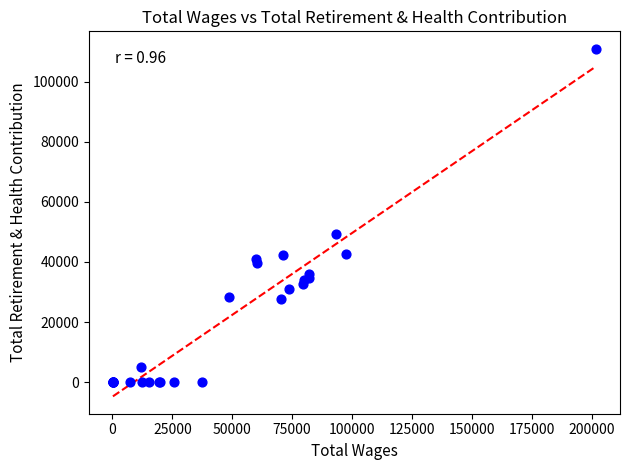

What Y value in the scatter plot is closest to 55485?

49277